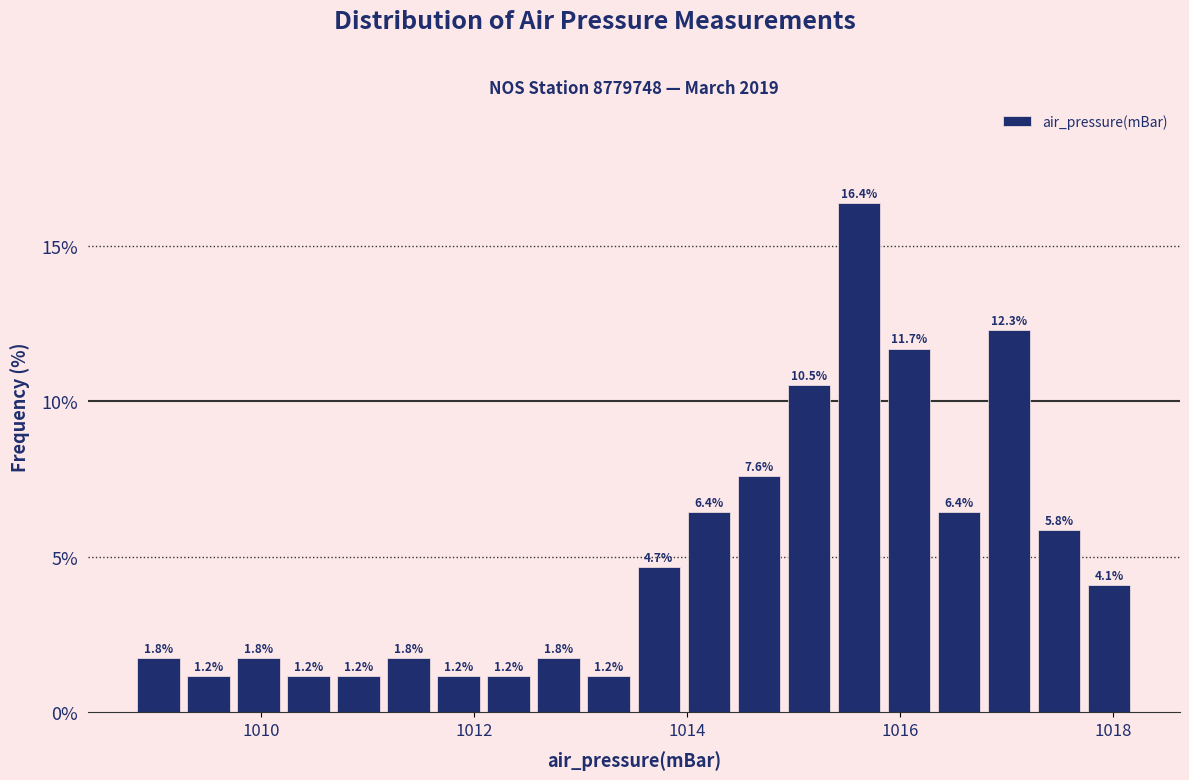

Read against the x-axis, roughly where is the centre of the tallest bar?

1015.6